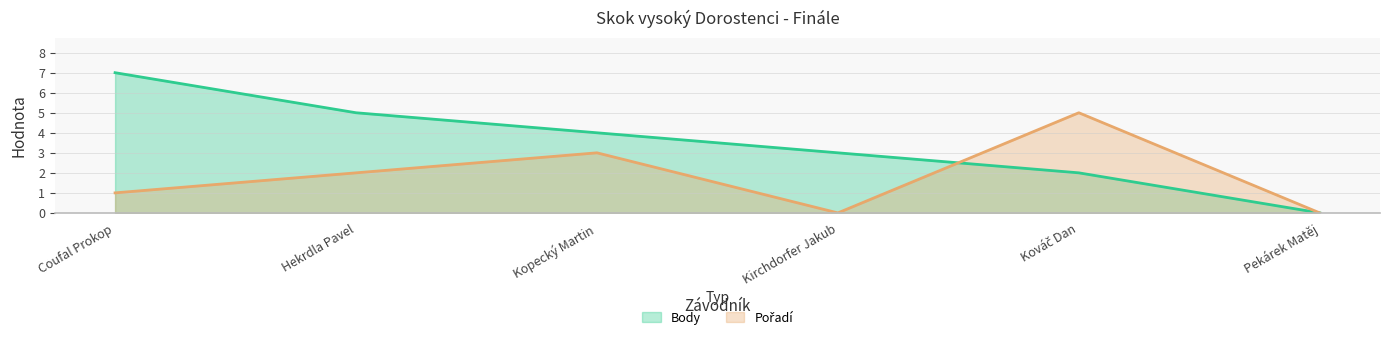

How many interior local valleys does the Pořadí series have?

1